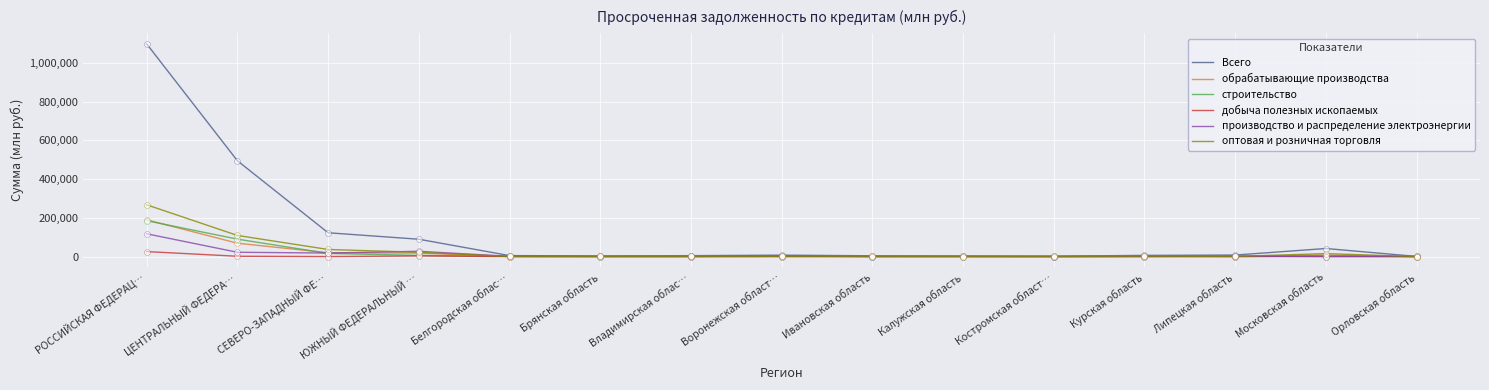

At which category is the sum across all series the highest?

РОССИЙСКАЯ ФЕДЕРАЦ…